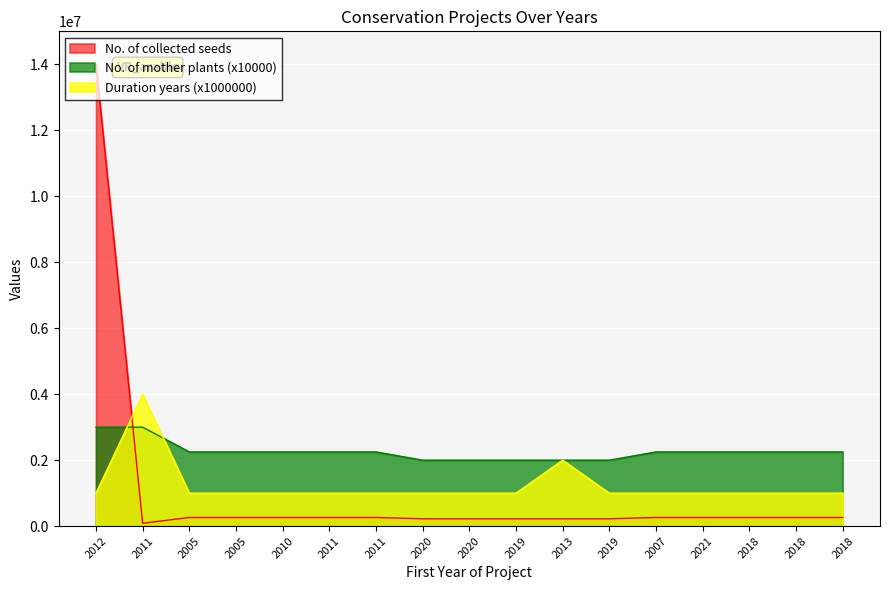

Which series has the widest spread of values?

No. of collected seeds